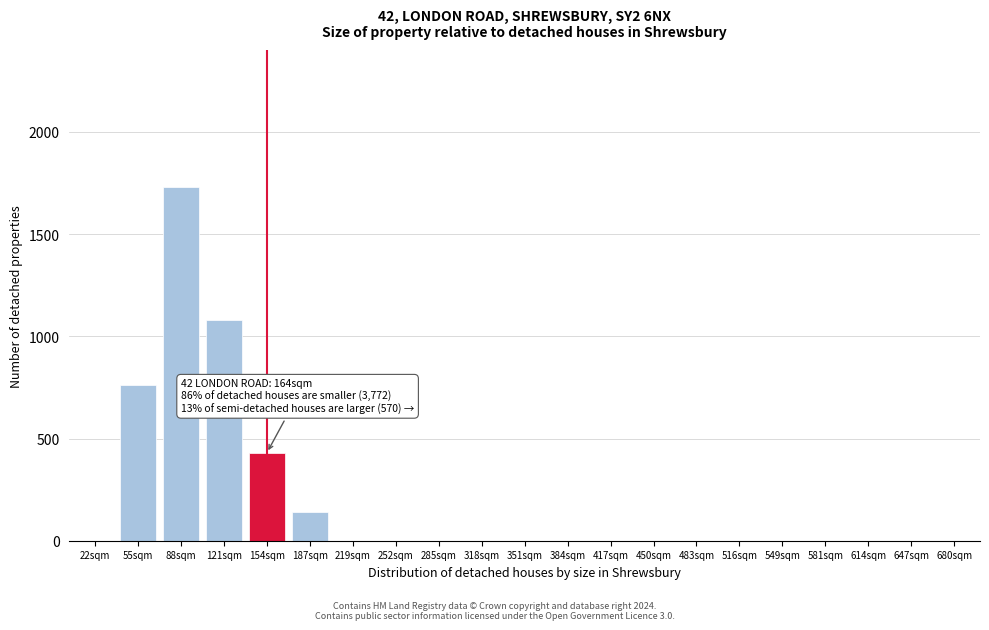

Reading right to left, transcribe all the data shown in this chart.

680sqm=0	647sqm=0	614sqm=0	581sqm=0	549sqm=0	516sqm=0	483sqm=0	450sqm=0	417sqm=0	384sqm=0	351sqm=0	318sqm=0	285sqm=0	252sqm=0	219sqm=0	187sqm=140	154sqm=430	121sqm=1080	88sqm=1730	55sqm=760	22sqm=0